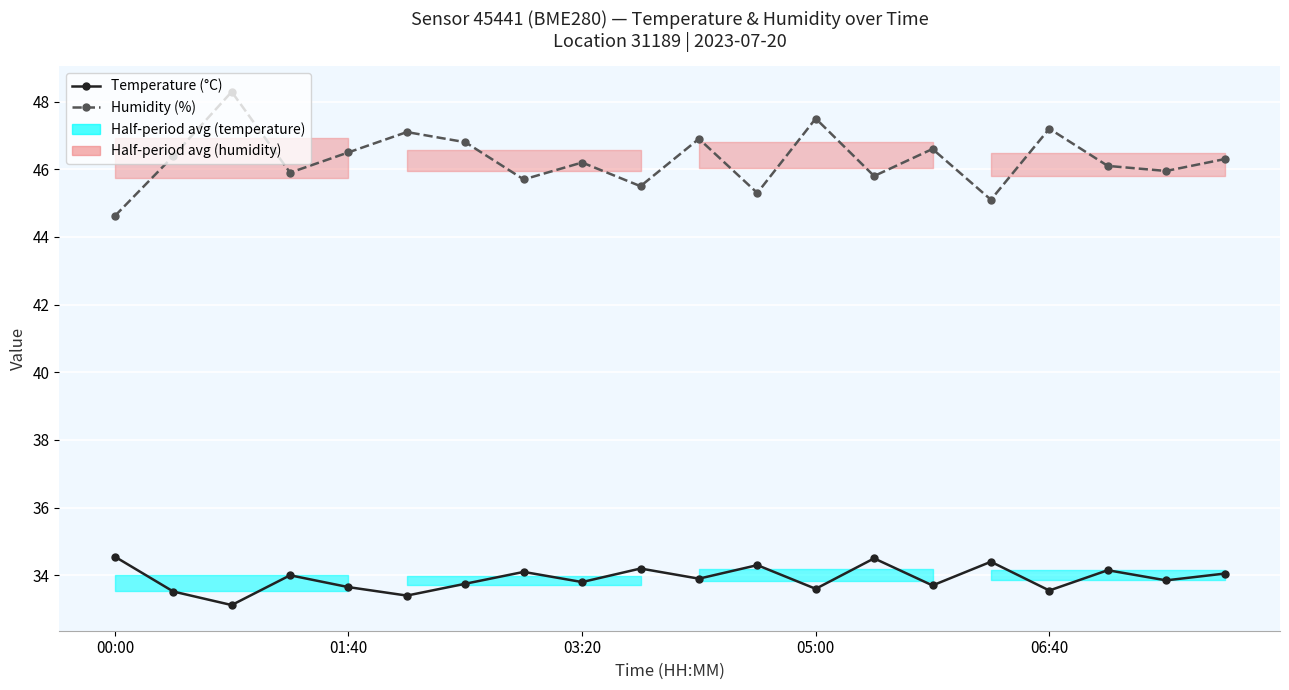

Reading left to right, extract all data points from this chart.

Temperature (°C): 34.5	33.5	33.1	34.0	33.6	33.4	33.8	34.1	33.8	34.2	33.9	34.3	33.6	34.5	33.7	34.4	33.5	34.1	33.9	34.0
Humidity (%): 44.6	46.4	48.3	45.9	46.5	47.1	46.8	45.7	46.2	45.5	46.9	45.3	47.5	45.8	46.6	45.1	47.2	46.1	46.0	46.3